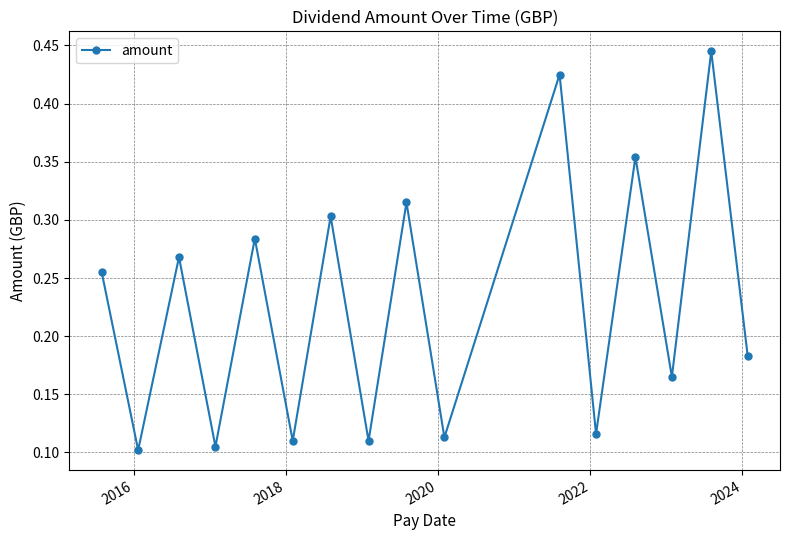

How many distinct data groups are displayed?

1